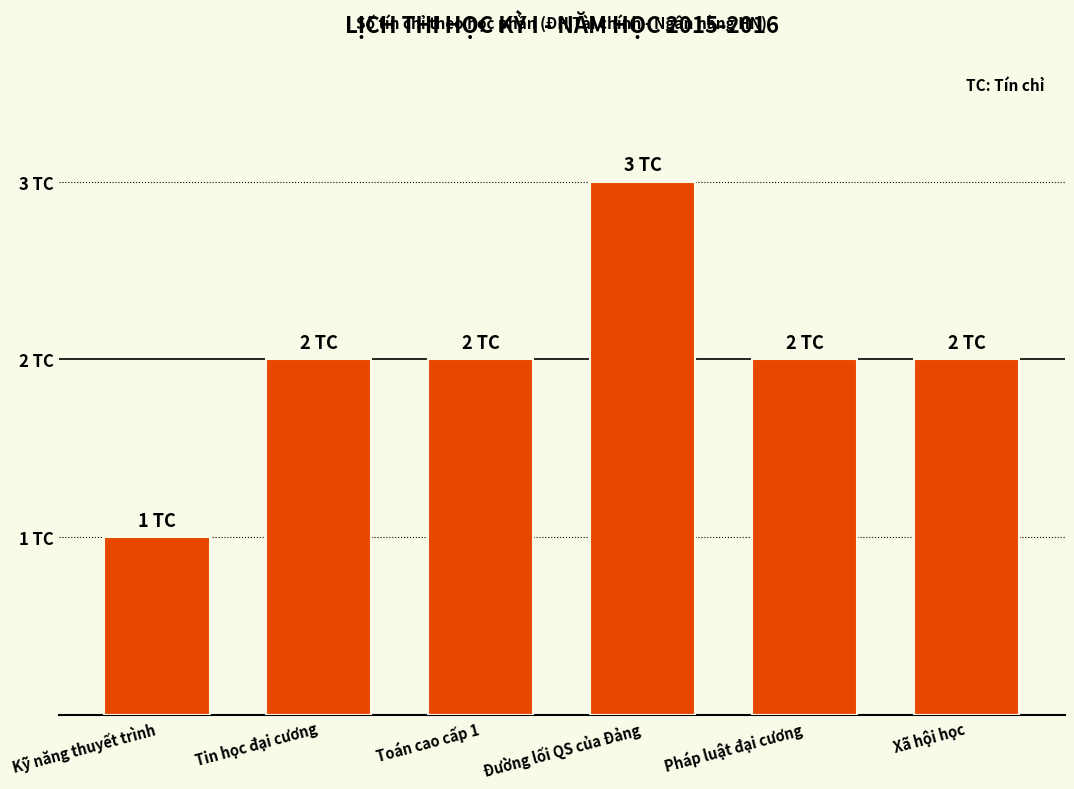

What position from the right is Pháp luật đại cương?

2